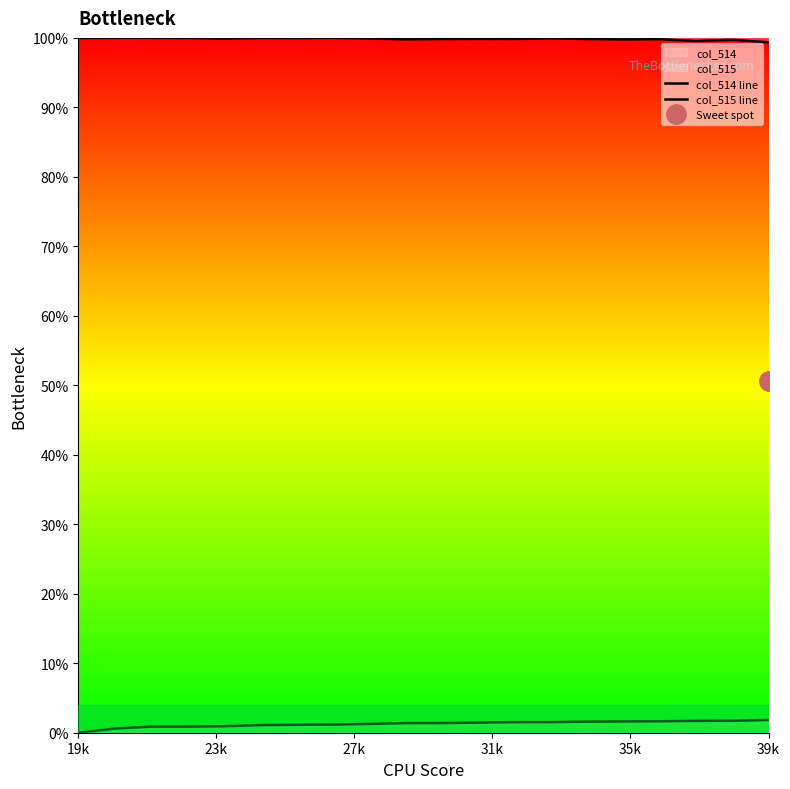

Reading left to right, what are all the values shown in this chart?

col_514 line: 0.0	0.6	0.9	0.9	0.9	1.1	1.1	1.2	1.3	1.4	1.4	1.5	1.5	1.5	1.6	1.6	1.6	1.7	1.7	1.8
col_515 line: 100.0	100.0	100.0	100.0	99.9	100.0	100.0	100.0	99.9	99.8	99.8	99.8	99.8	99.9	99.8	99.8	99.8	99.5	99.7	99.4